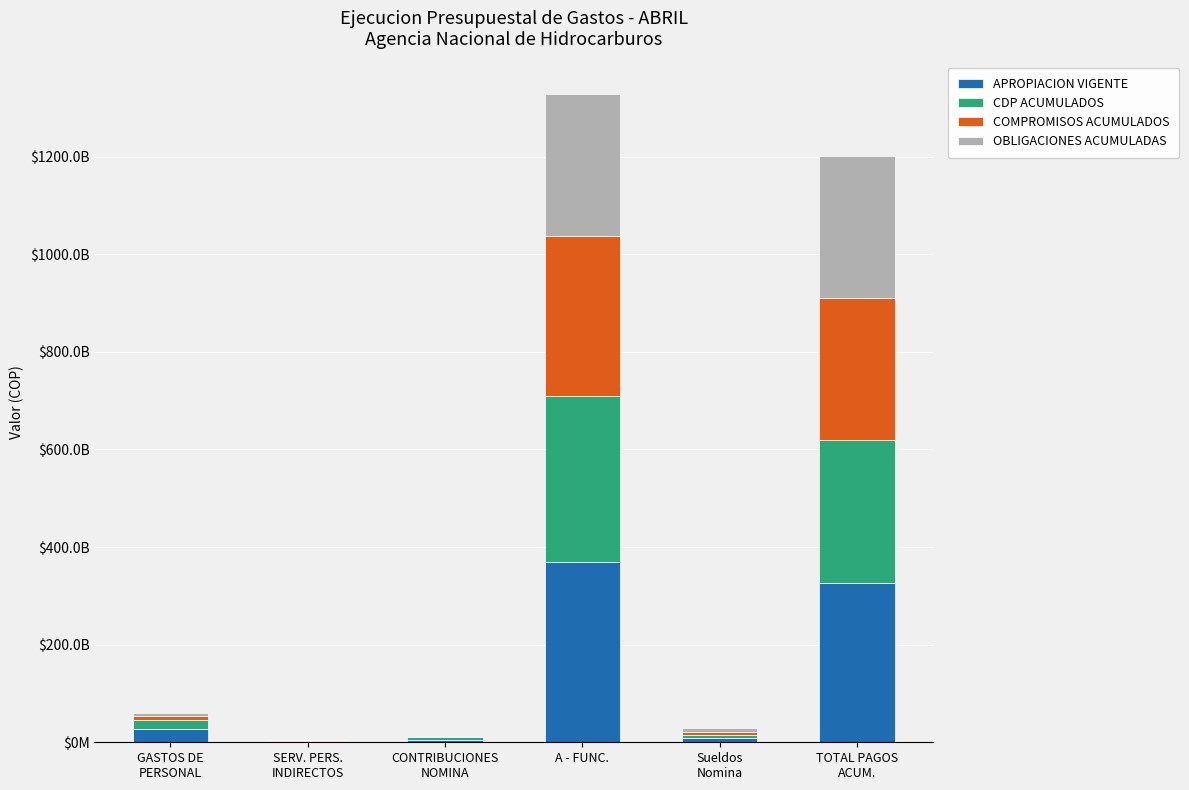

What are all the series names shown in the legend?

APROPIACION VIGENTE, CDP ACUMULADOS, COMPROMISOS ACUMULADOS, OBLIGACIONES ACUMULADAS